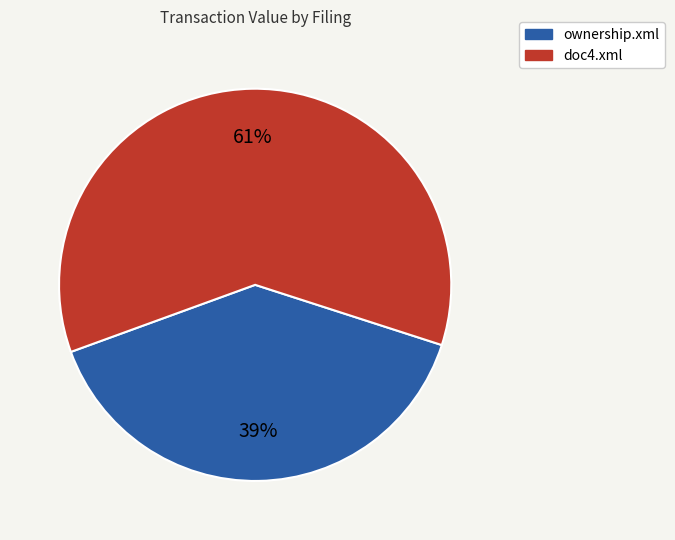

To the nearest percent, what percentage of the pie is ownership.xml?

39%